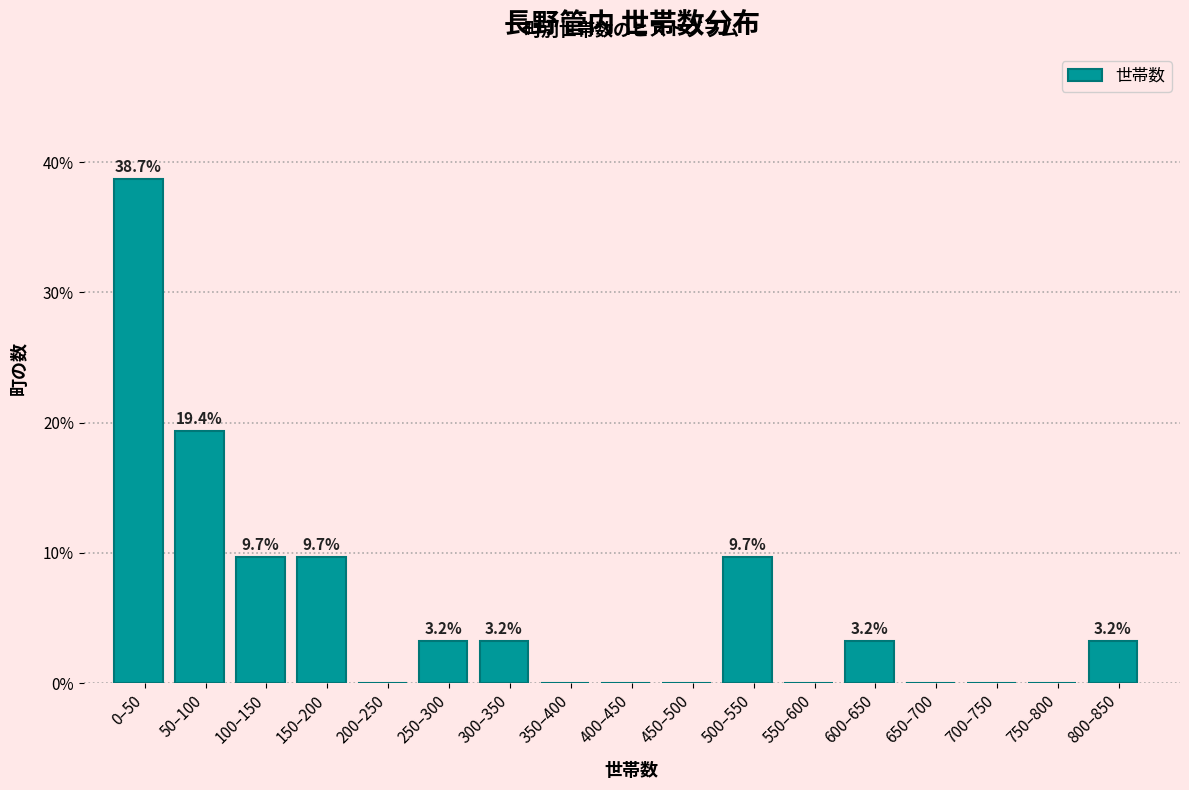

Reading left to right, what are all the values shown in this chart?

0–50=38.7	50–100=19.4	100–150=9.7	150–200=9.7	200–250=0.0	250–300=3.2	300–350=3.2	350–400=0.0	400–450=0.0	450–500=0.0	500–550=9.7	550–600=0.0	600–650=3.2	650–700=0.0	700–750=0.0	750–800=0.0	800–850=3.2